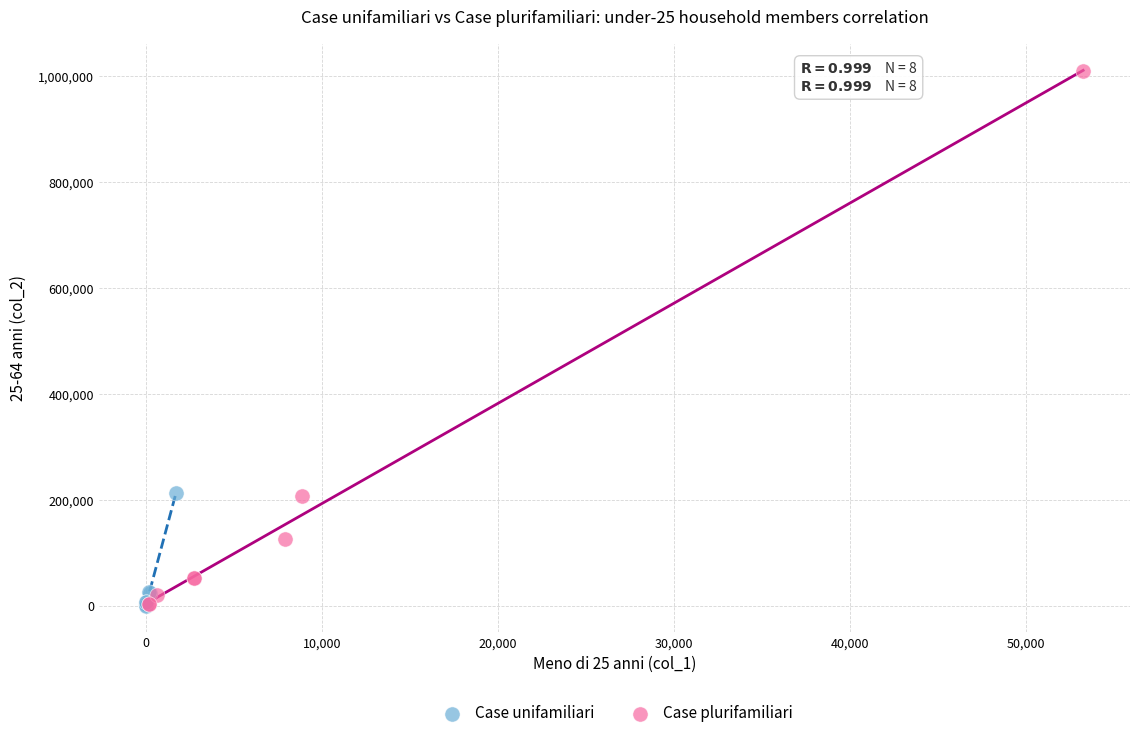

Which series contains the highest Y value?

Case plurifamiliari